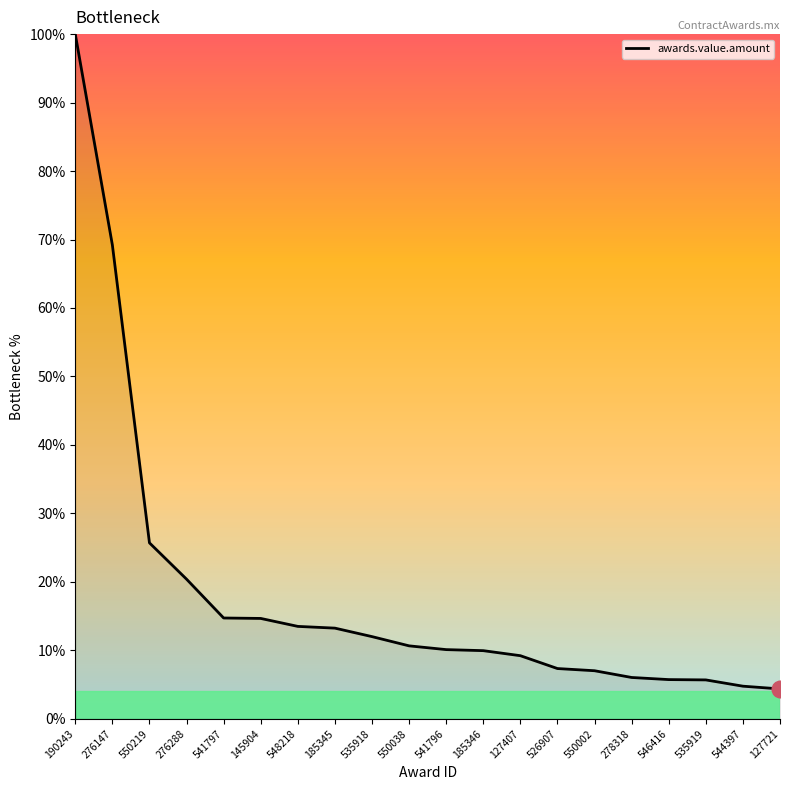

What position from the right is 546416?

4